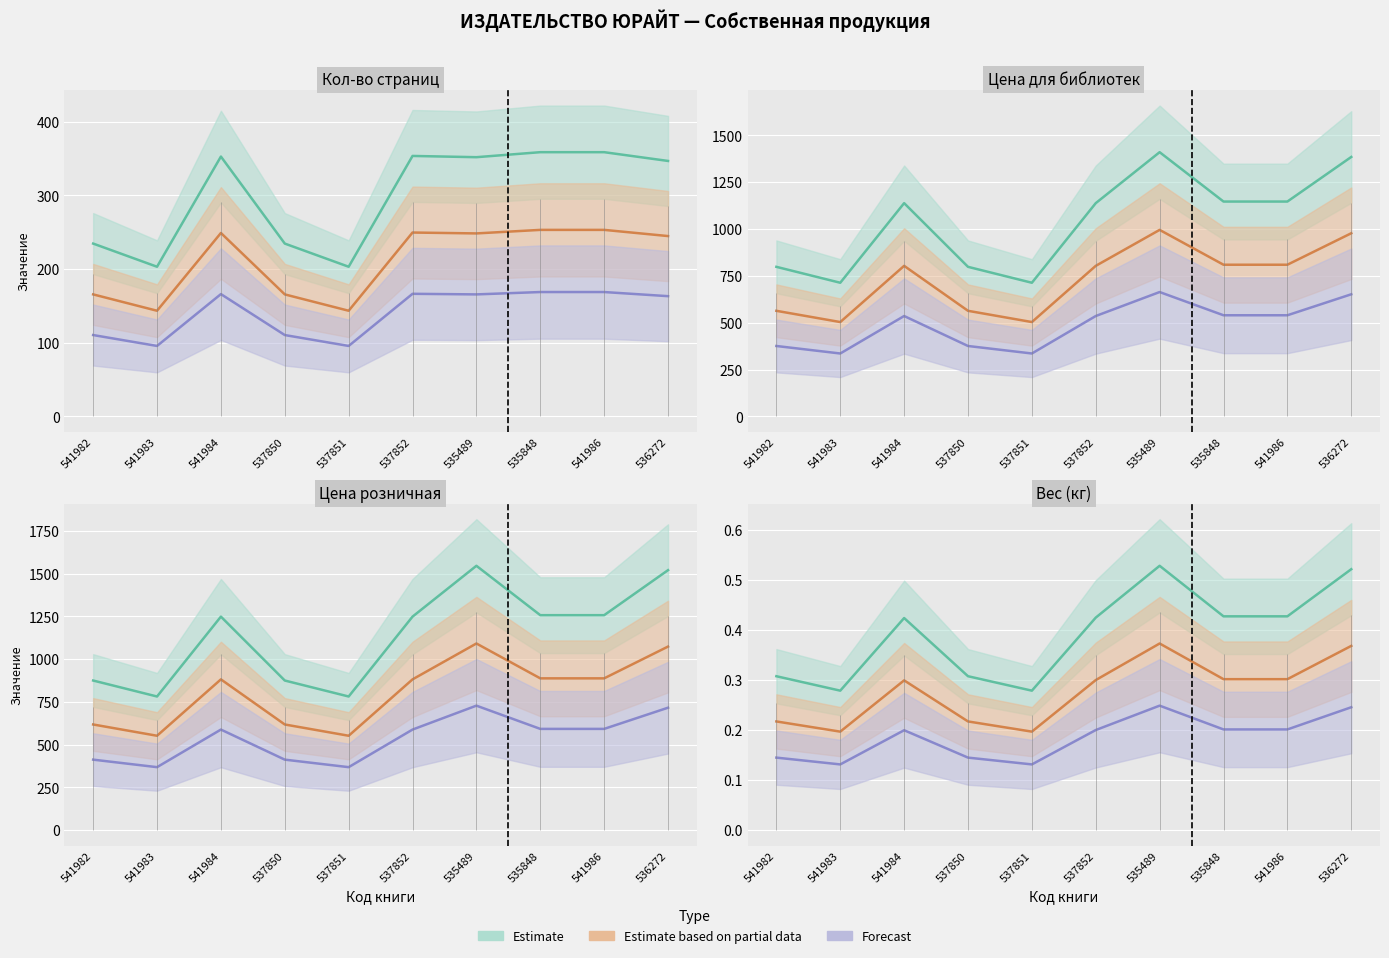

Which category has the lowest value in the Estimate series?

541983